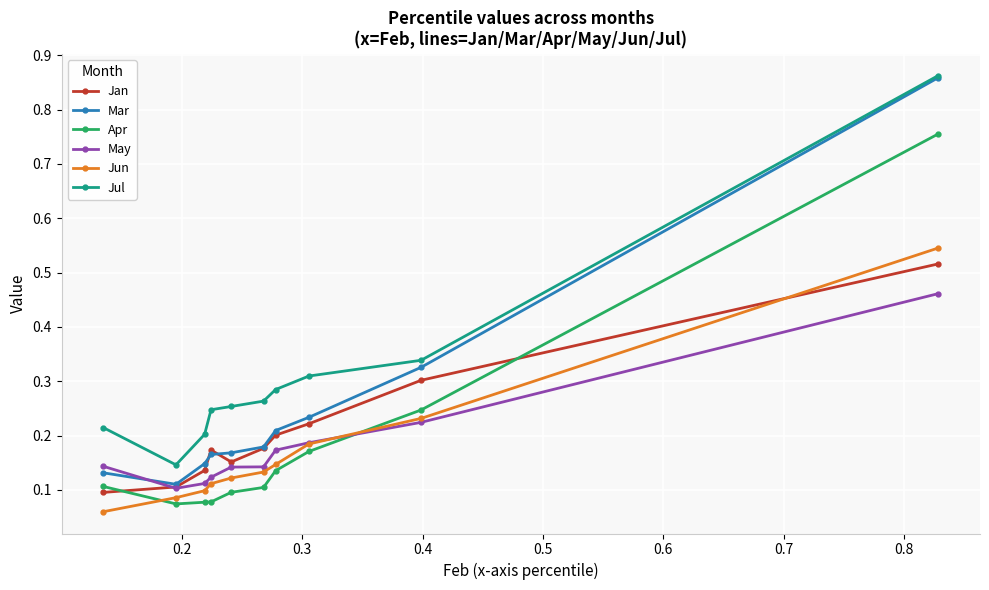

Which series has the widest spread of values?

Mar